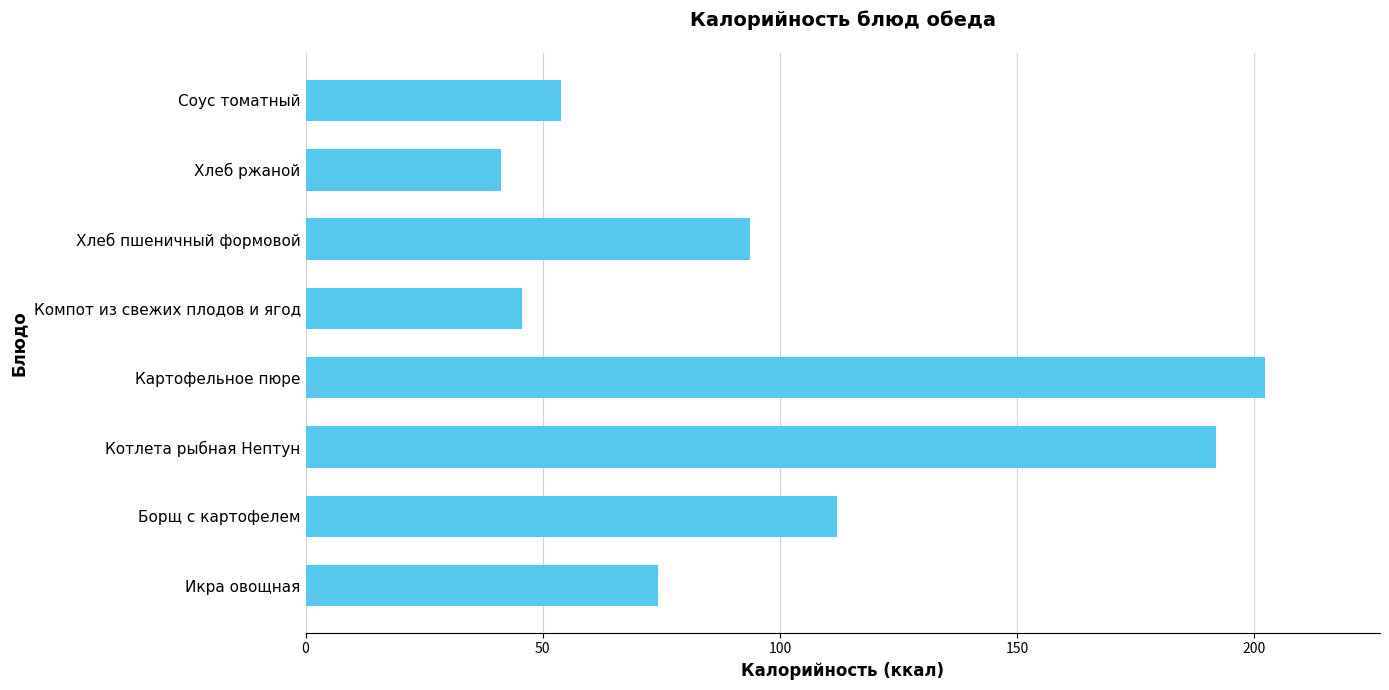

What is the sum of all values?

814.8